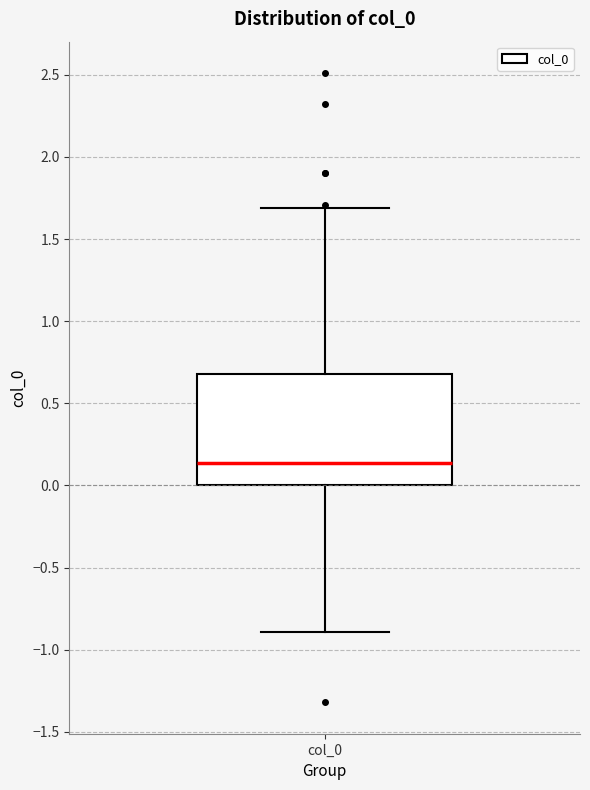

Transcribe this box plot: give where the median line is, the range the box spans, and where the two whiskers end, as read against the y-axis. The values are not printed on the chart, so give them approximately, as read against the axis.

median 0.15, box 0.00 to 0.70, whiskers -0.90 to 1.70